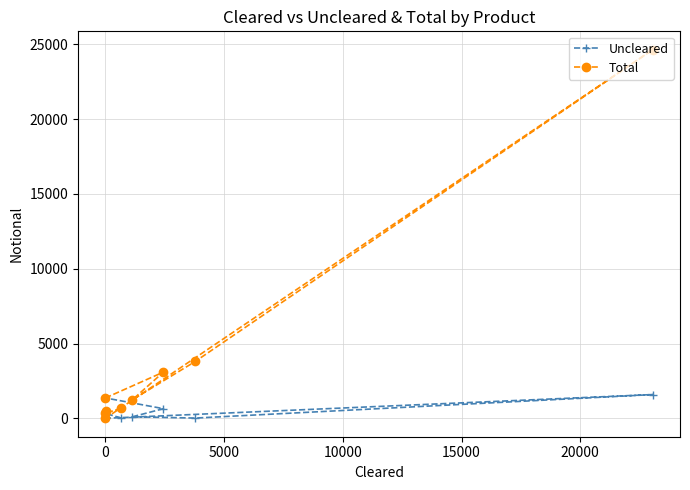

What is the maximum value shown in the chart?

24636